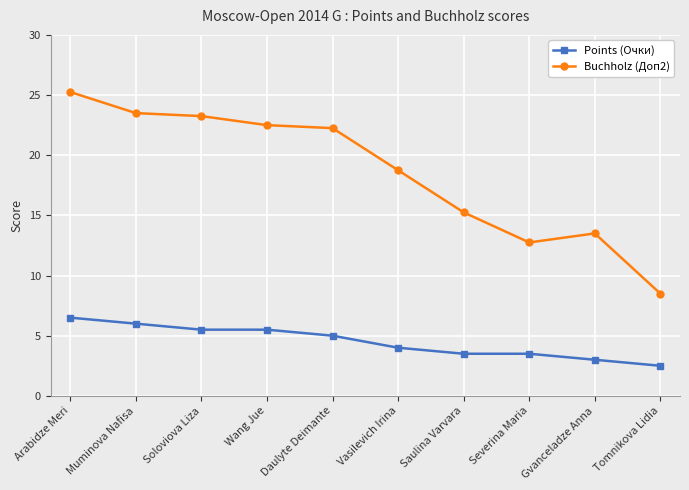

How many lines are shown in the chart?

2